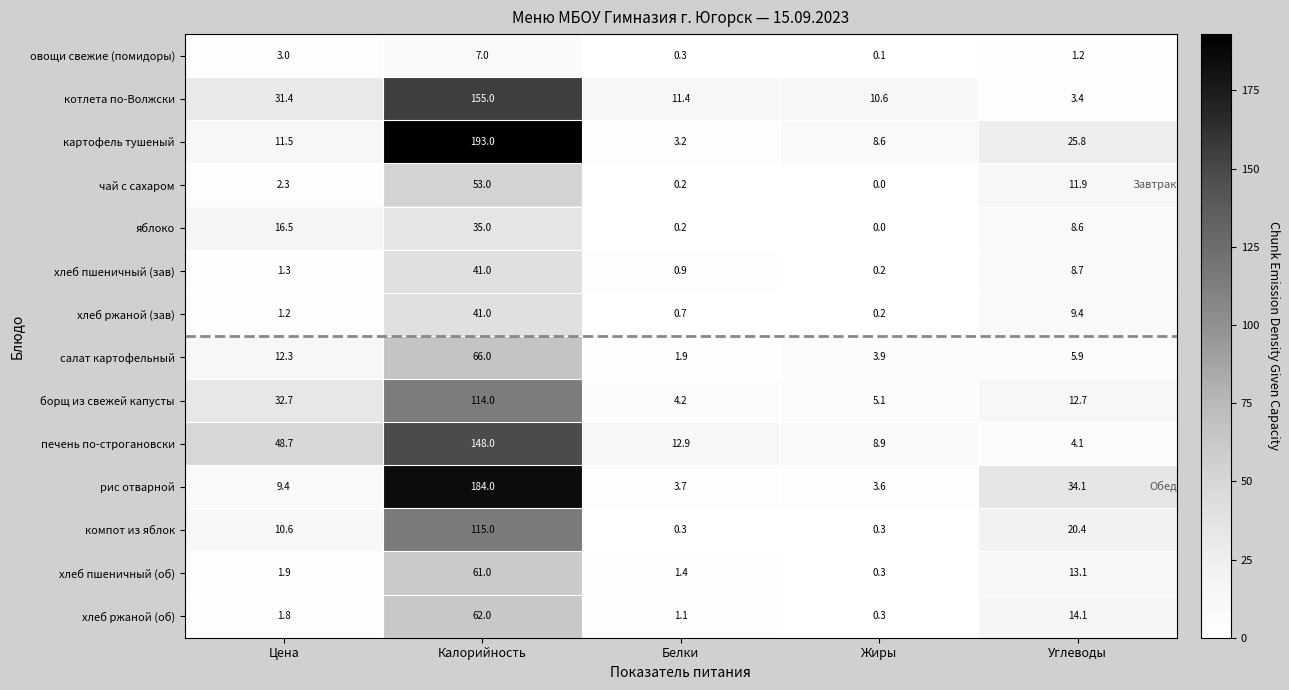

Which series has the widest spread of values?

картофель тушеный